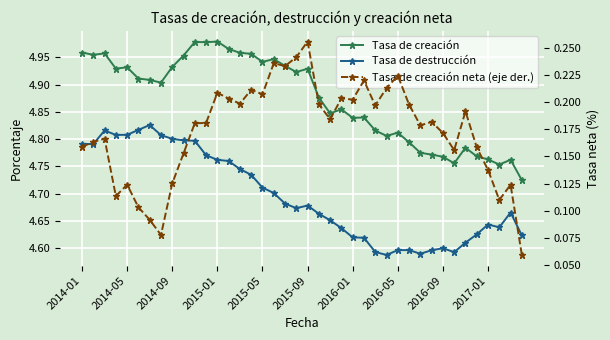

List the series in order of their peak value, highest first.

Tasa de creación, Tasa de destrucción, Tasa de creación neta (eje der.)